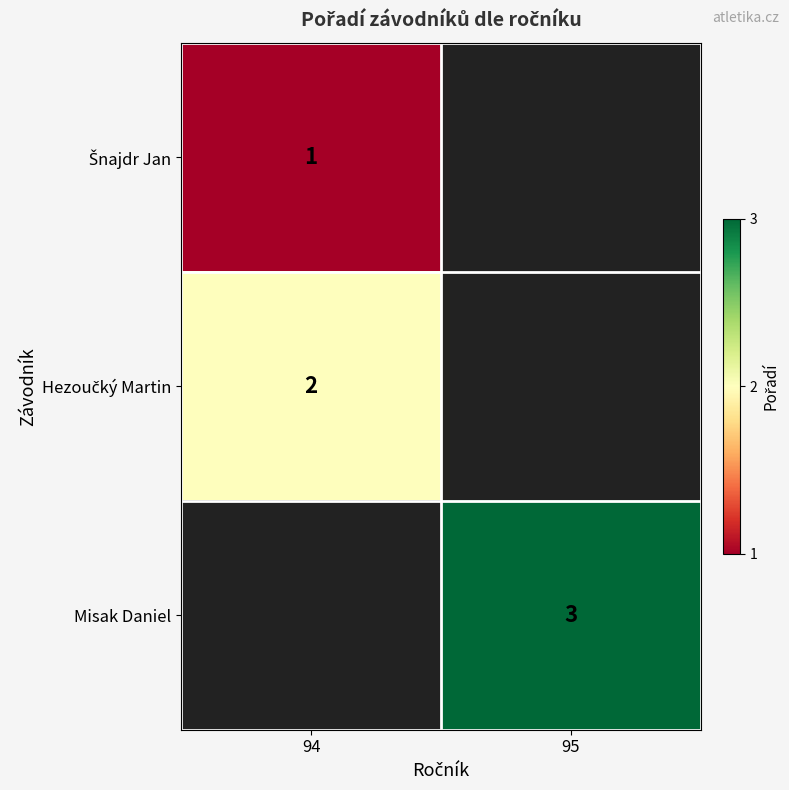

True or false: Misak Daniel has a value of 3 at 95.

True